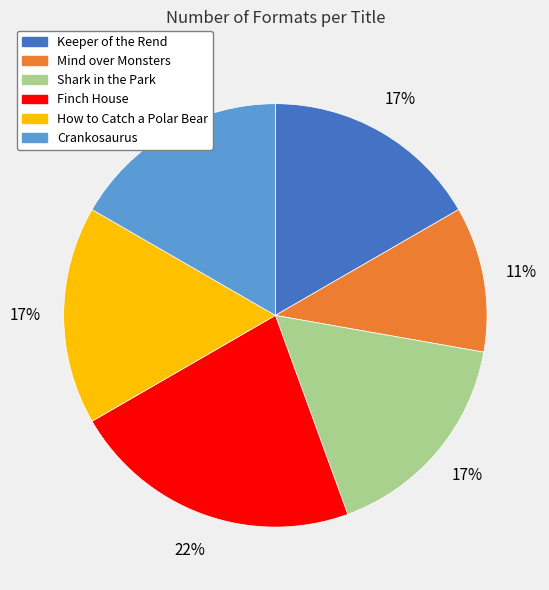

What is the smallest slice in the pie chart?

Mind over Monsters